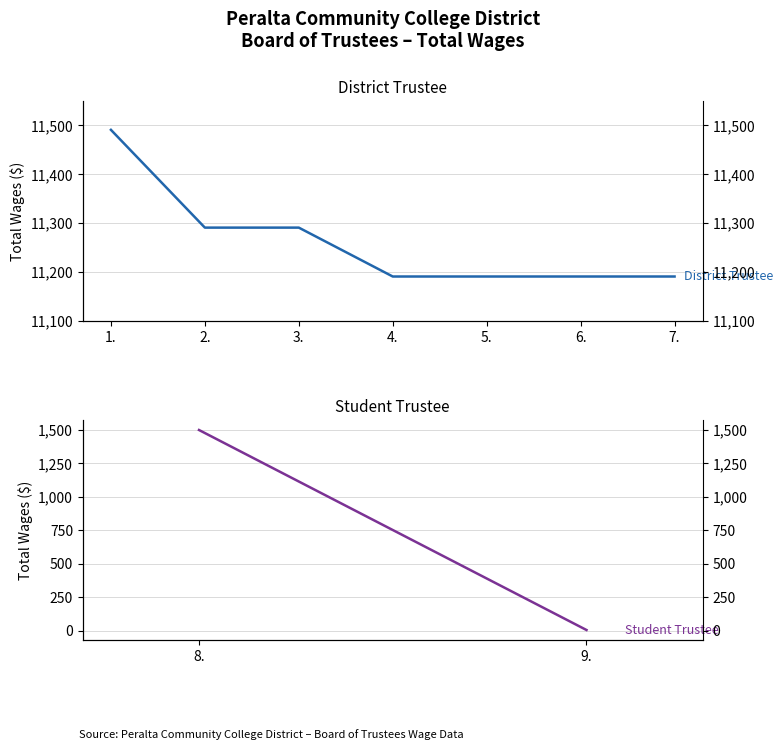

Rank the categories by value from lowest to highest.

4., 5., 6., 7., 2., 3., 1.